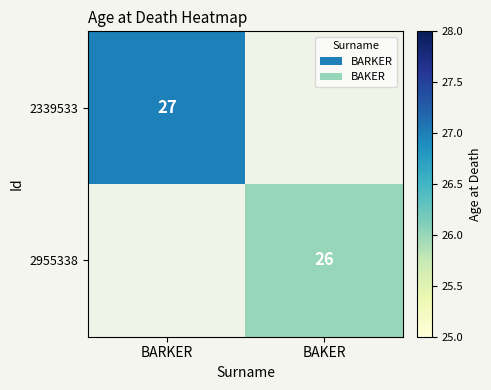

The 2955338 series shows 26 at BAKER. True or false?

True